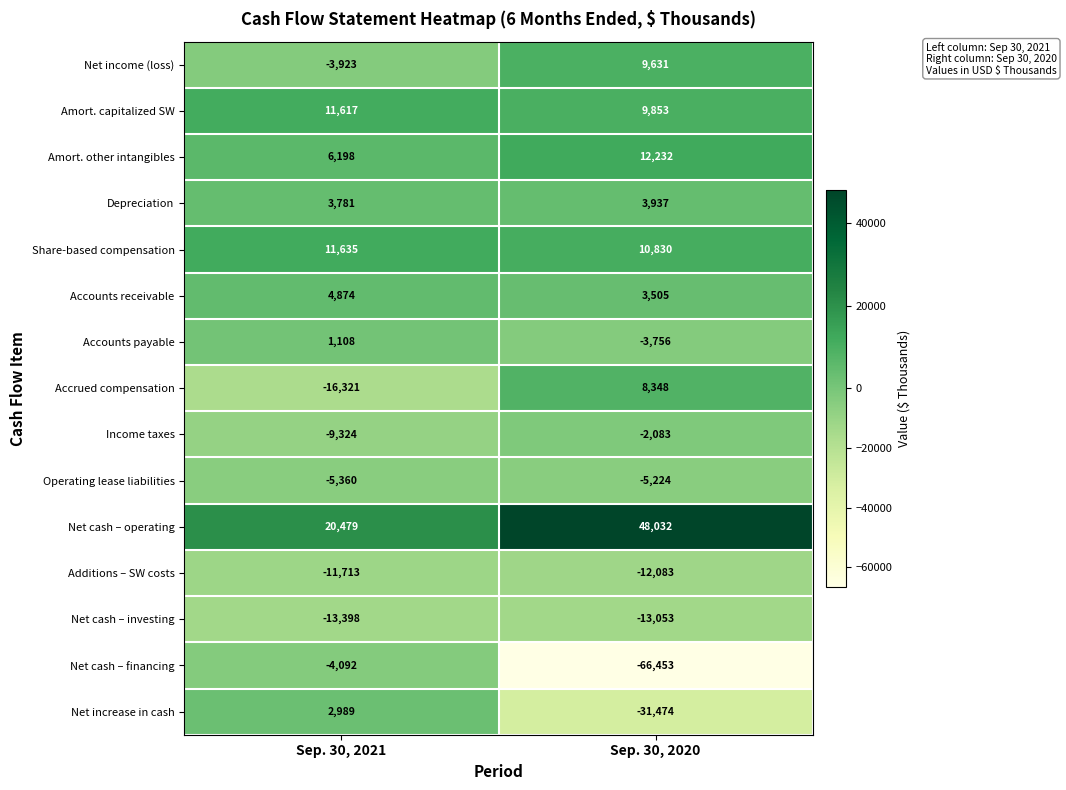

What is the difference between the maximum and minimum values in the Accounts receivable series?

1369